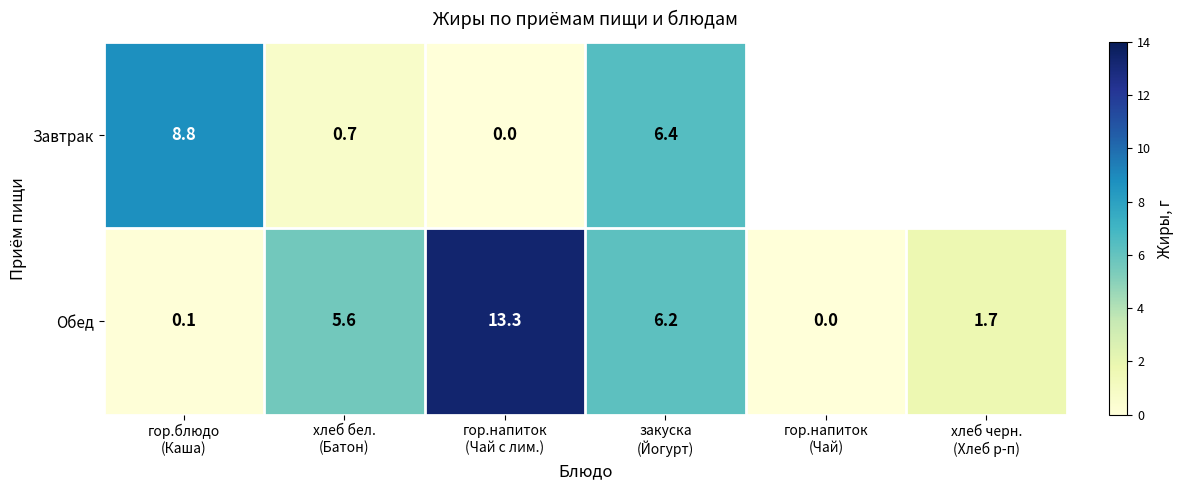

What is the difference between the highest and lowest values at хлеб бел.
(Батон)?

4.9